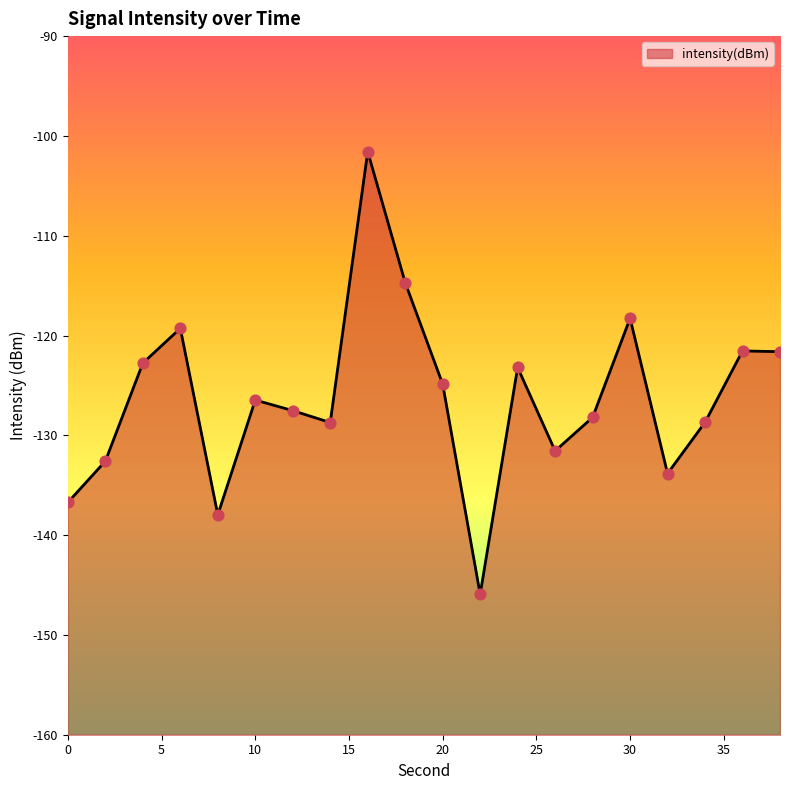

What is the change in value from 16 to 36?

-20.0